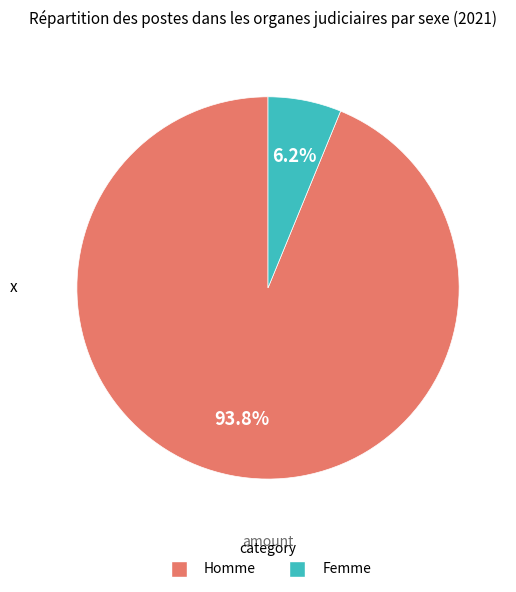

What percentage is the Homme slice, to the nearest percent?

94%